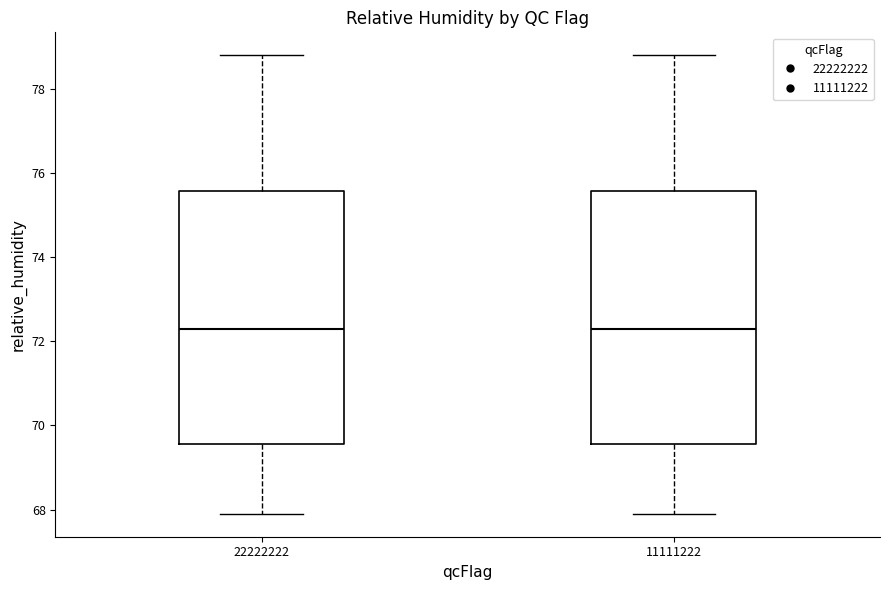

Where is the upper edge of the box at x = 11111222 on the y-axis? The values are not printed on the chart, so give them approximately, as read against the axis.

75.6